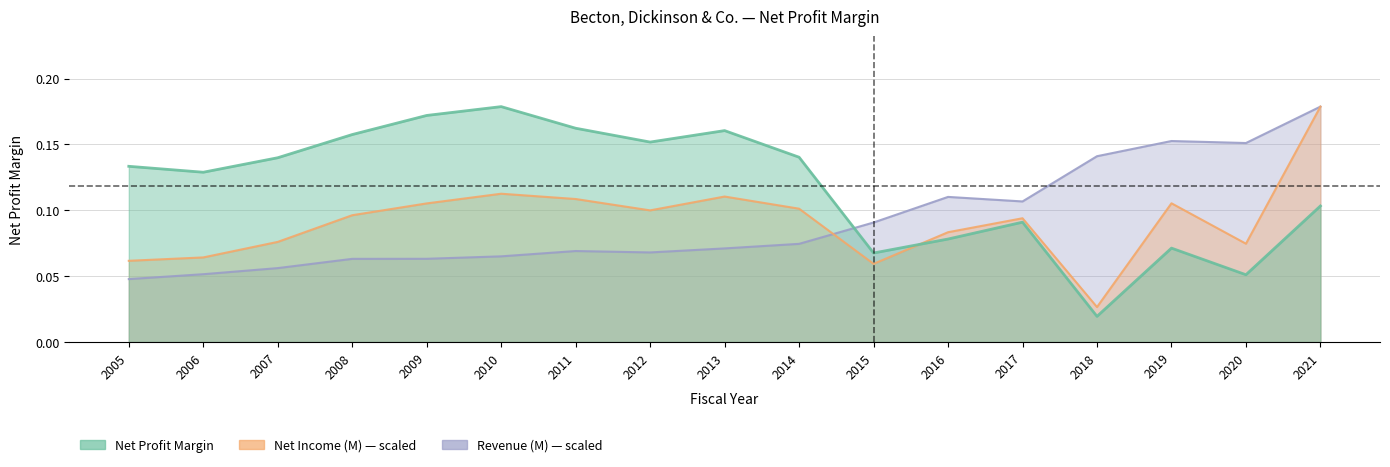

Does the chart display data point markers on the line(s)?

No